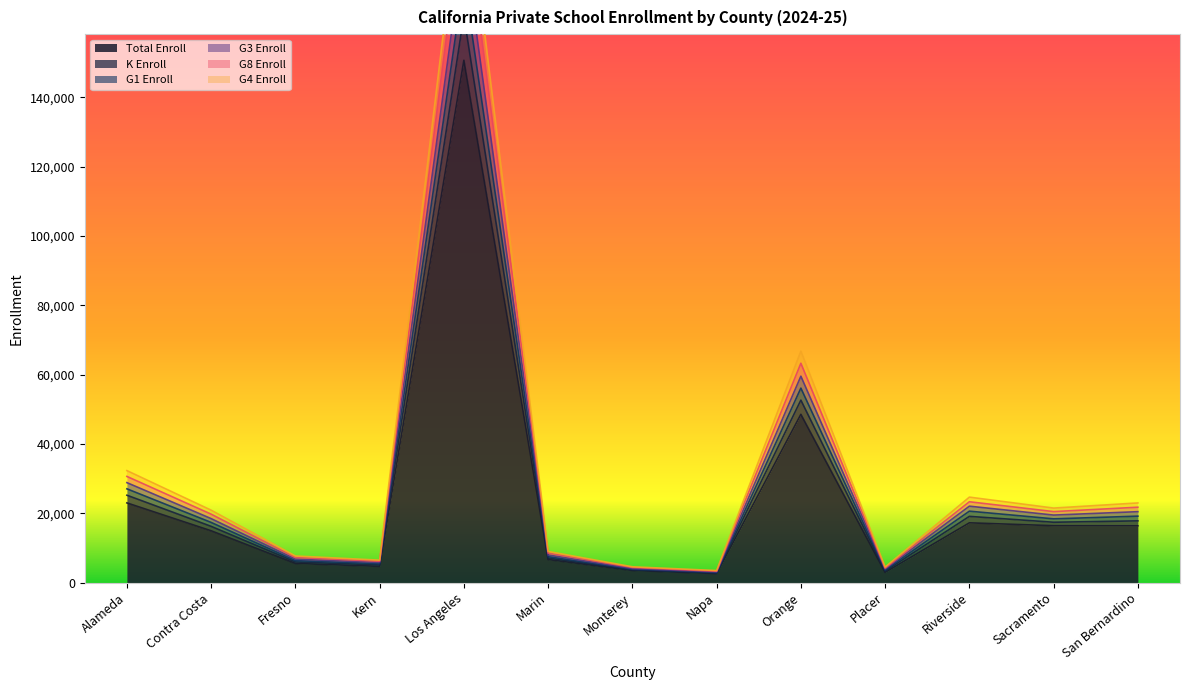

List the labels in order of G4 Enroll value, largest first.

Los Angeles, Orange, Alameda, Riverside, San Bernardino, Sacramento, Contra Costa, Marin, Fresno, Kern, Monterey, Placer, Napa